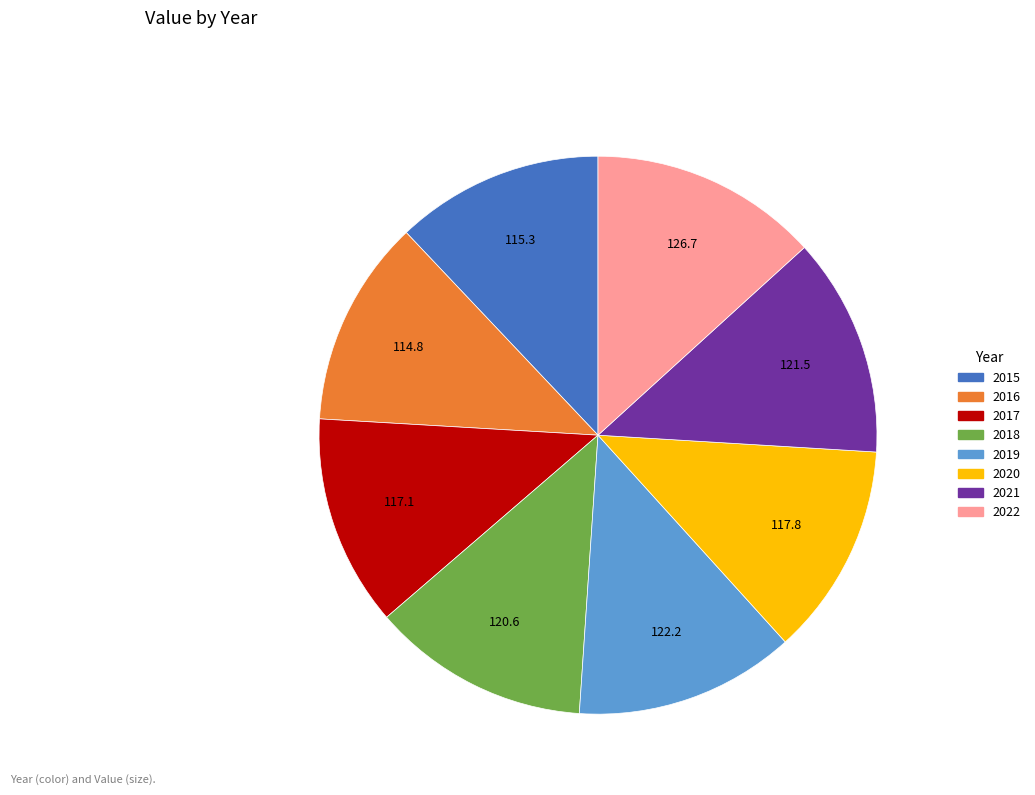

Is there any slice that represents more than half of the pie?

No